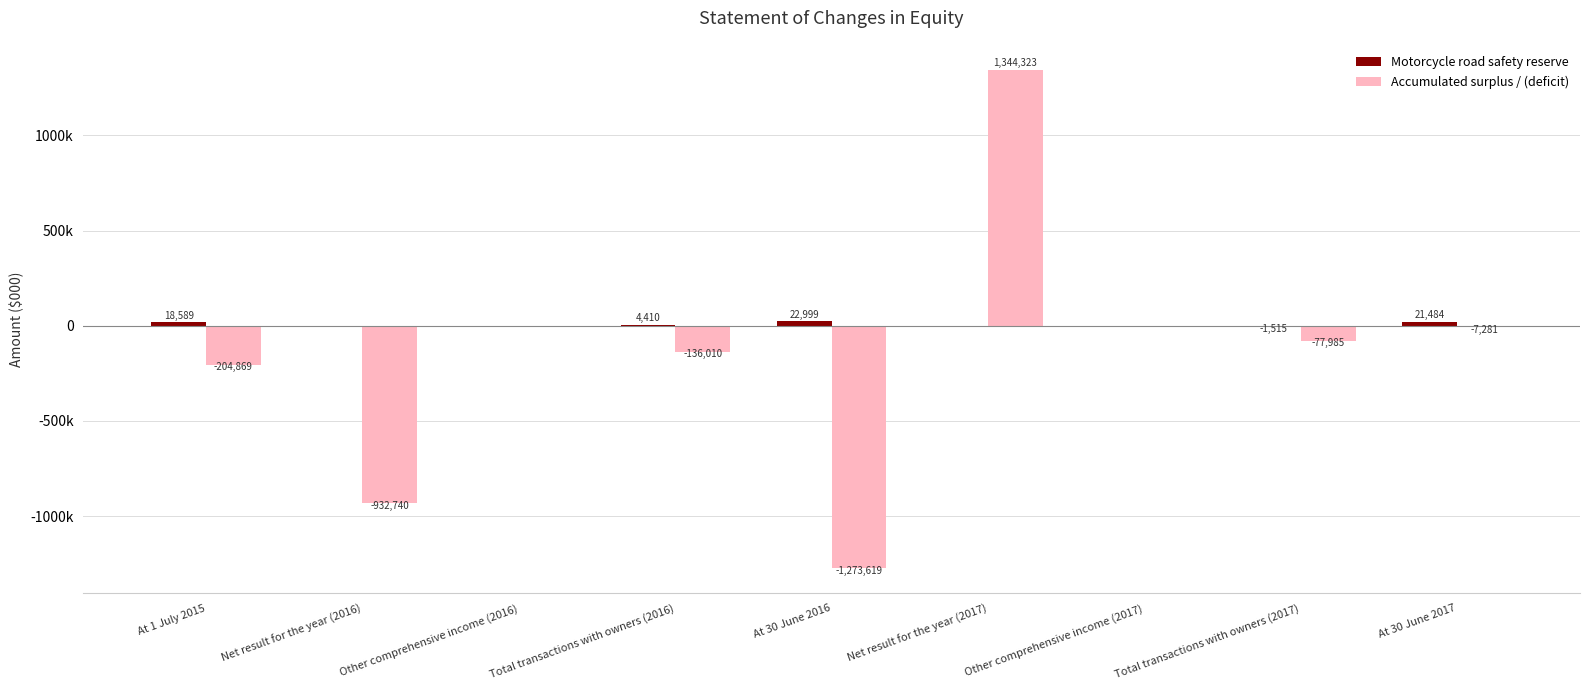

At Net result for the year (2016), list the series in order from smallest to largest.

Accumulated surplus / (deficit), Motorcycle road safety reserve